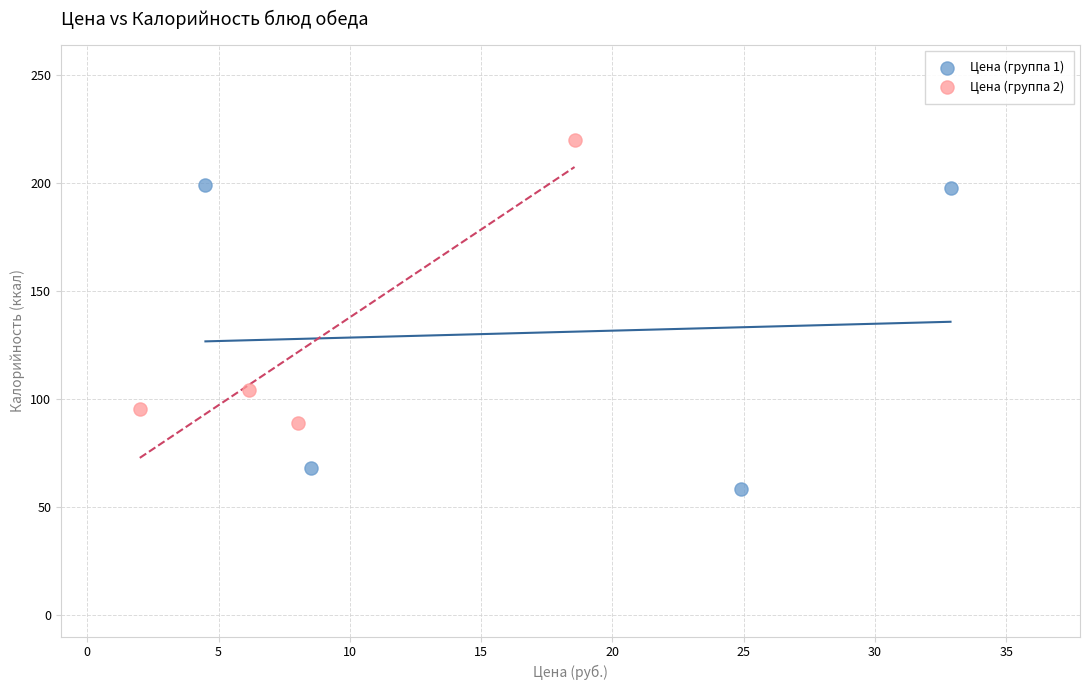

Which series contains the highest Y value?

Цена (группа 2)